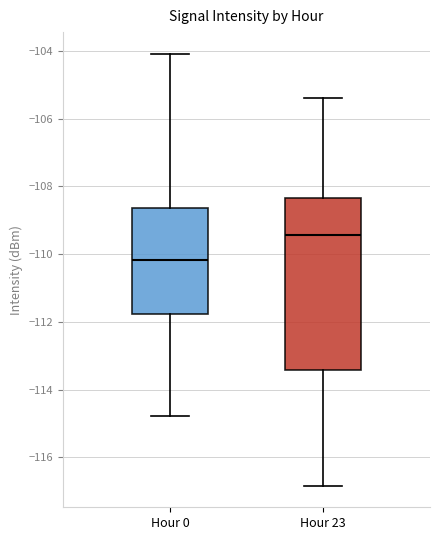

Reading left to right, transcribe this box plot: for each box, give where its median line is, the range the box spans, and where its two whiskers end, as read against the y-axis. The values are not printed on the chart, so give them approximately, as read against the axis.

Hour 0: median -110.2, box -111.8 to -108.6, whiskers -114.8 to -104.0
Hour 23: median -109.4, box -113.4 to -108.4, whiskers -116.8 to -105.4